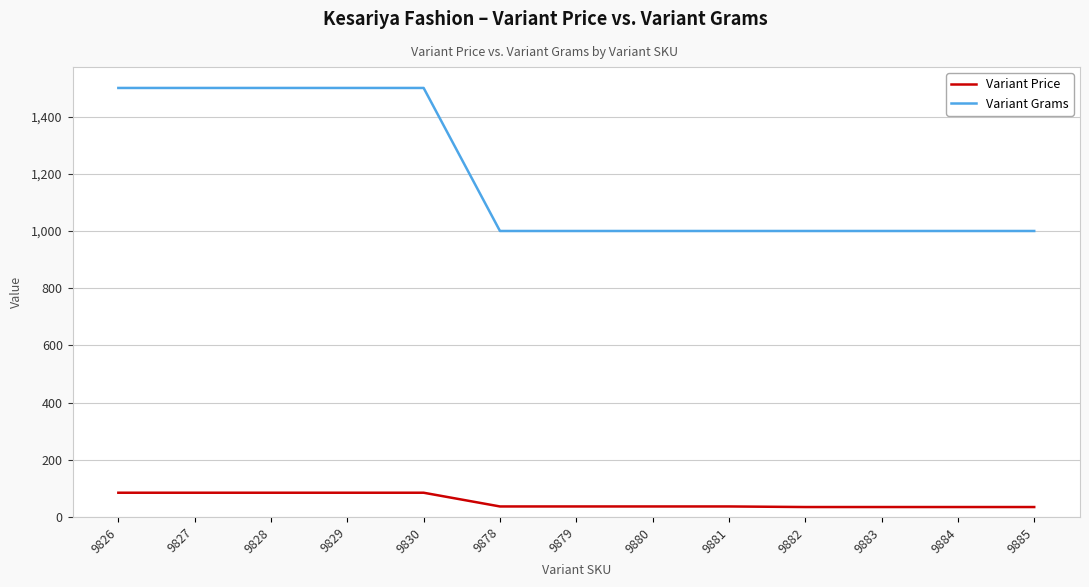

Is the value of Variant Grams at 9829 greater than the value of Variant Price at 9827?

Yes